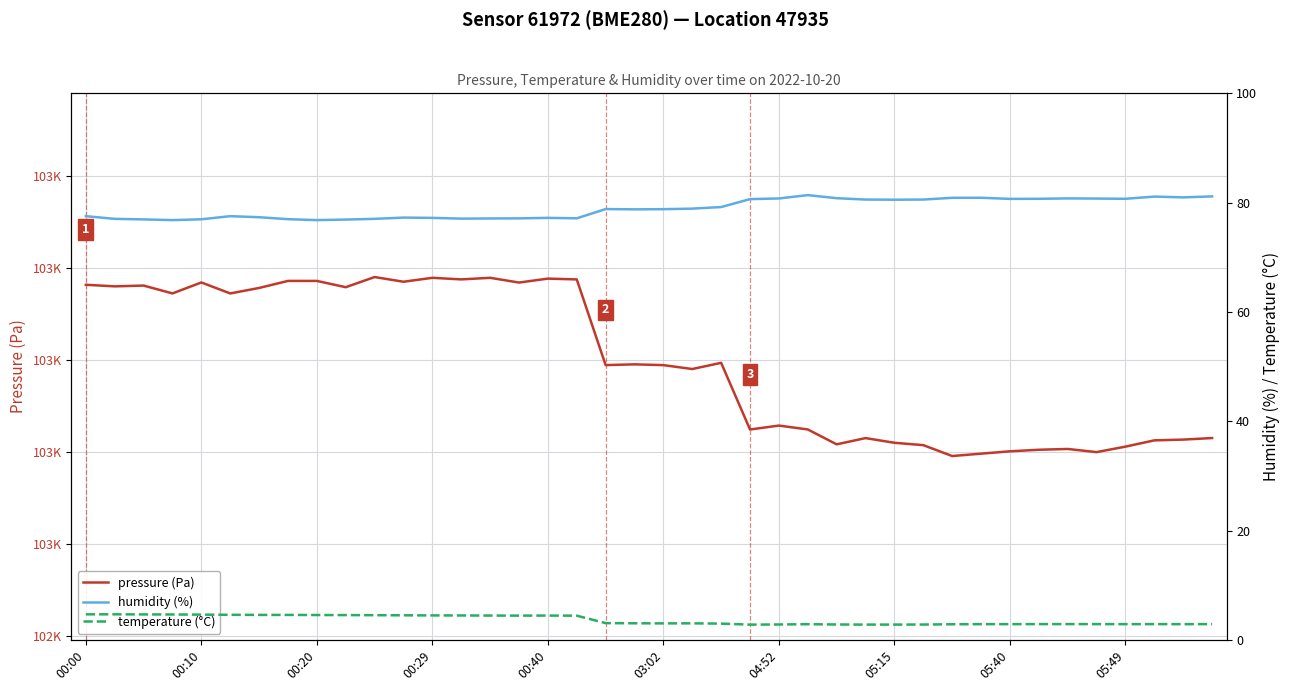

The value of pressure (Pa) at 00:40 is 160483.8. True or false?

False